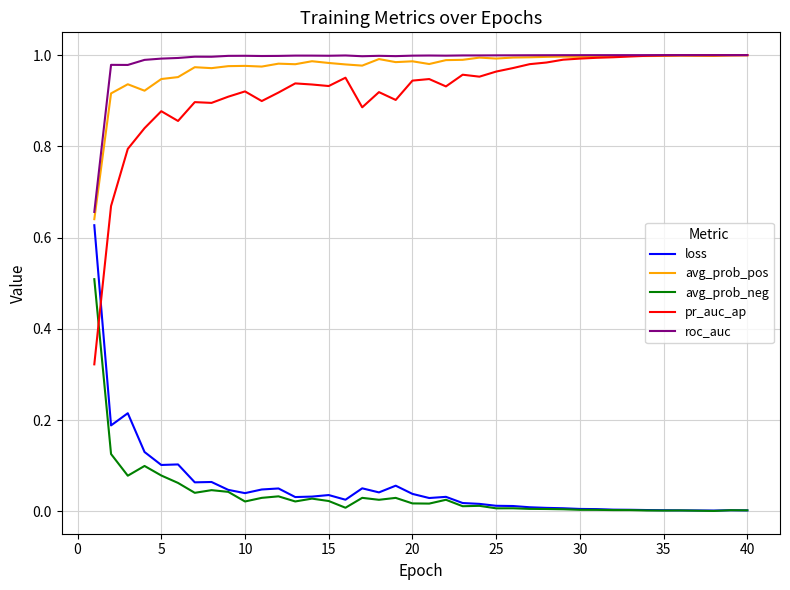

How many times do loss and pr_auc_ap cross each other?

1